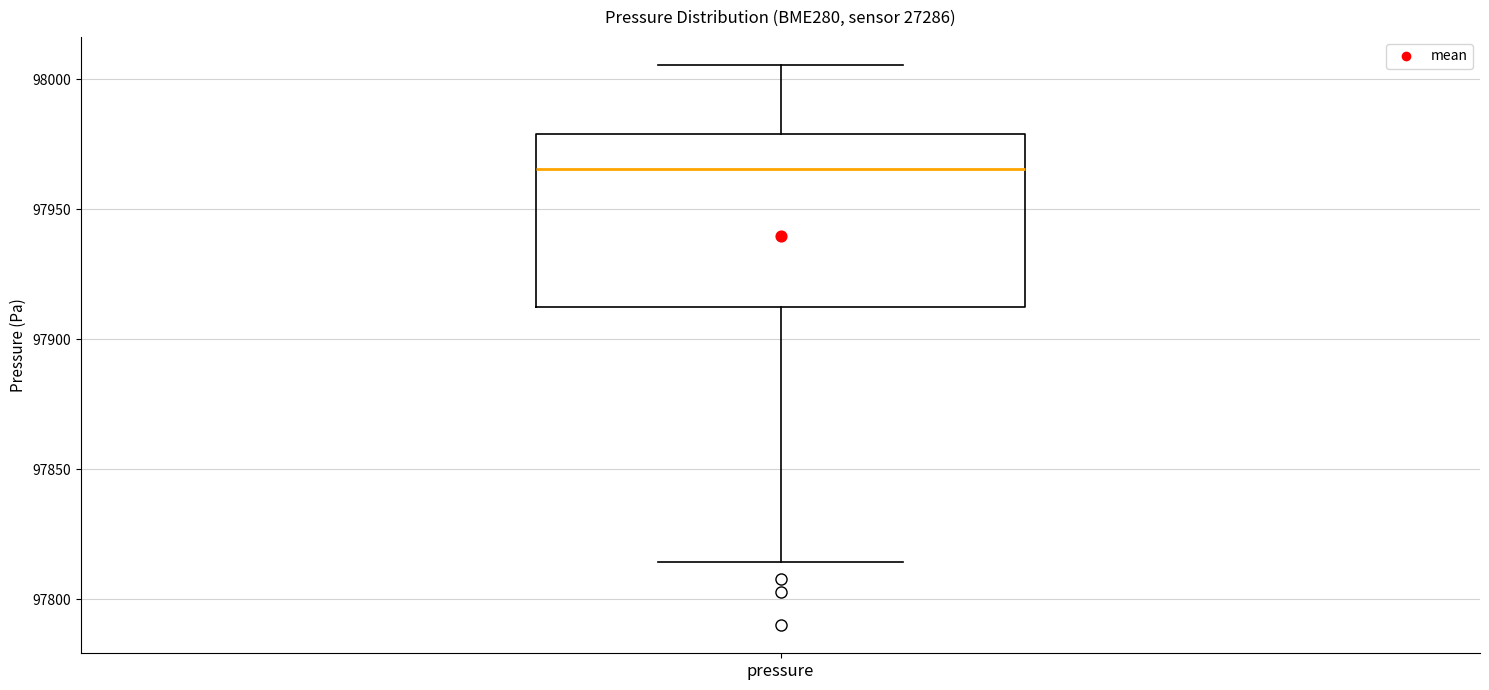

Transcribe this box plot: give where the median line is, the range the box spans, and where the two whiskers end, as read against the y-axis. The values are not printed on the chart, so give them approximately, as read against the axis.

median 97965, box 97915 to 97980, whiskers 97815 to 98005